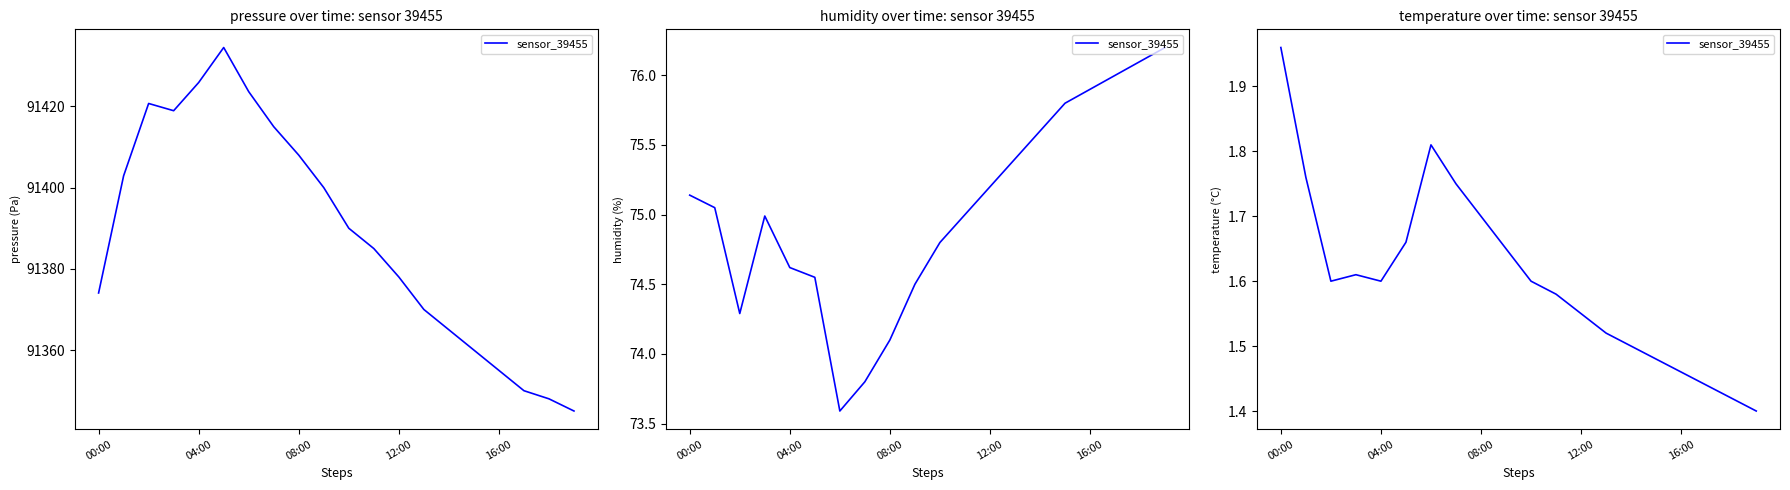

What is the label of the 2nd point from the right?

18